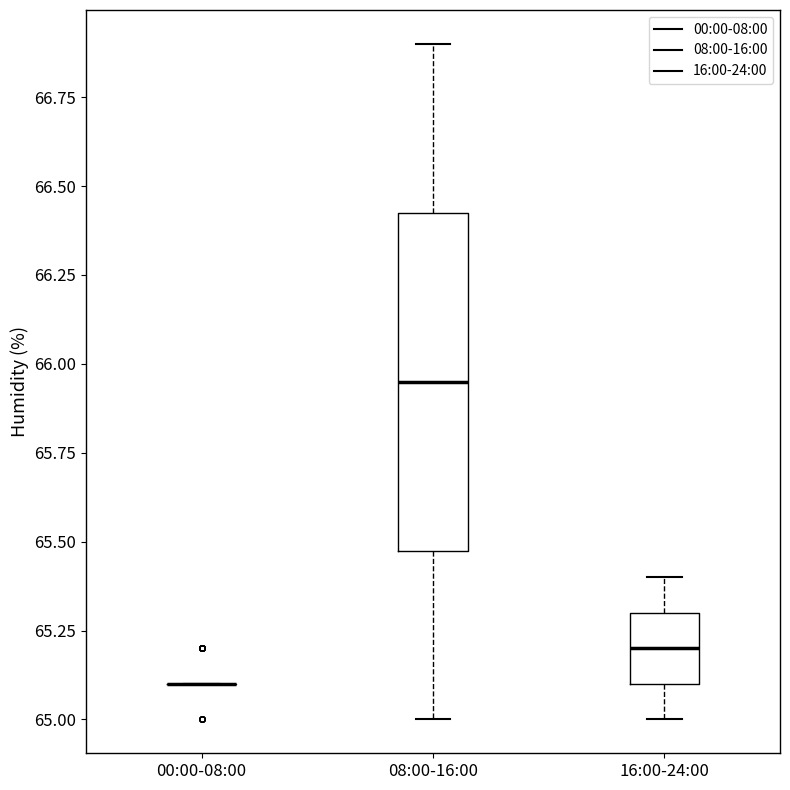

Reading left to right, transcribe this box plot: for each box, give where its median line is, the range the box spans, and where its two whiskers end, as read against the y-axis. The values are not printed on the chart, so give them approximately, as read against the axis.

00:00-08:00: box collapsed to a line at 65.10, whiskers 65.10 to 65.10
08:00-16:00: median 65.95, box 65.50 to 66.45, whiskers 65.00 to 66.90
16:00-24:00: median 65.20, box 65.10 to 65.30, whiskers 65.00 to 65.40